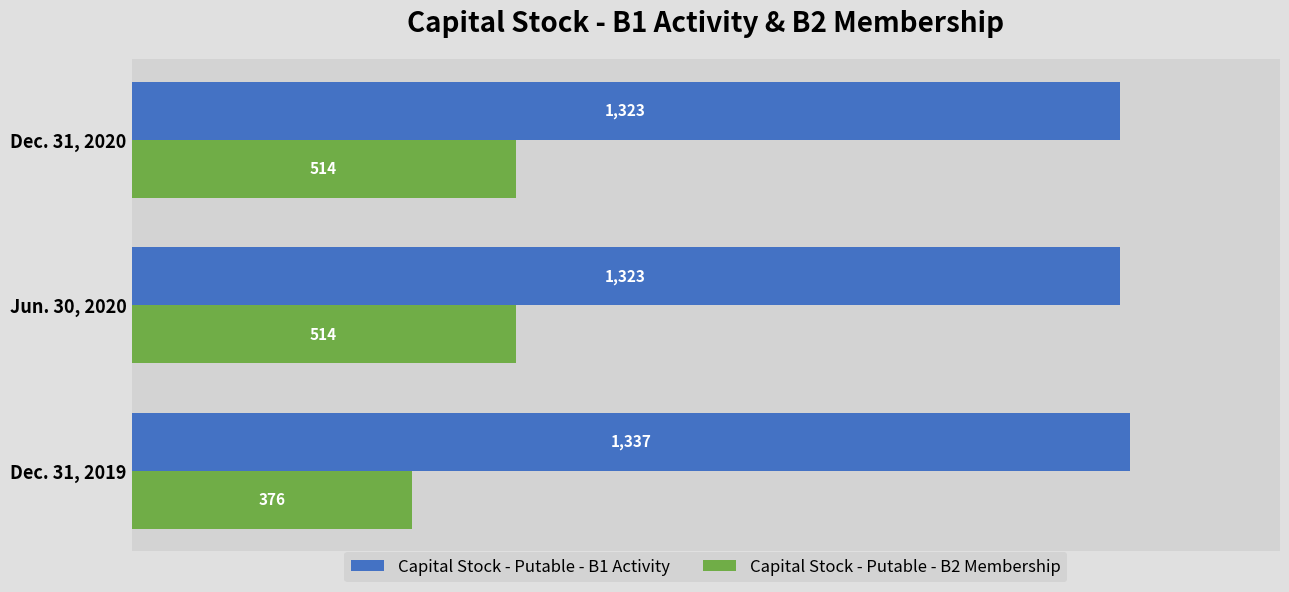

Is the value of Capital Stock - Putable - B2 Membership at Dec. 31, 2020 greater than the value of Capital Stock - Putable - B1 Activity at Dec. 31, 2019?

No